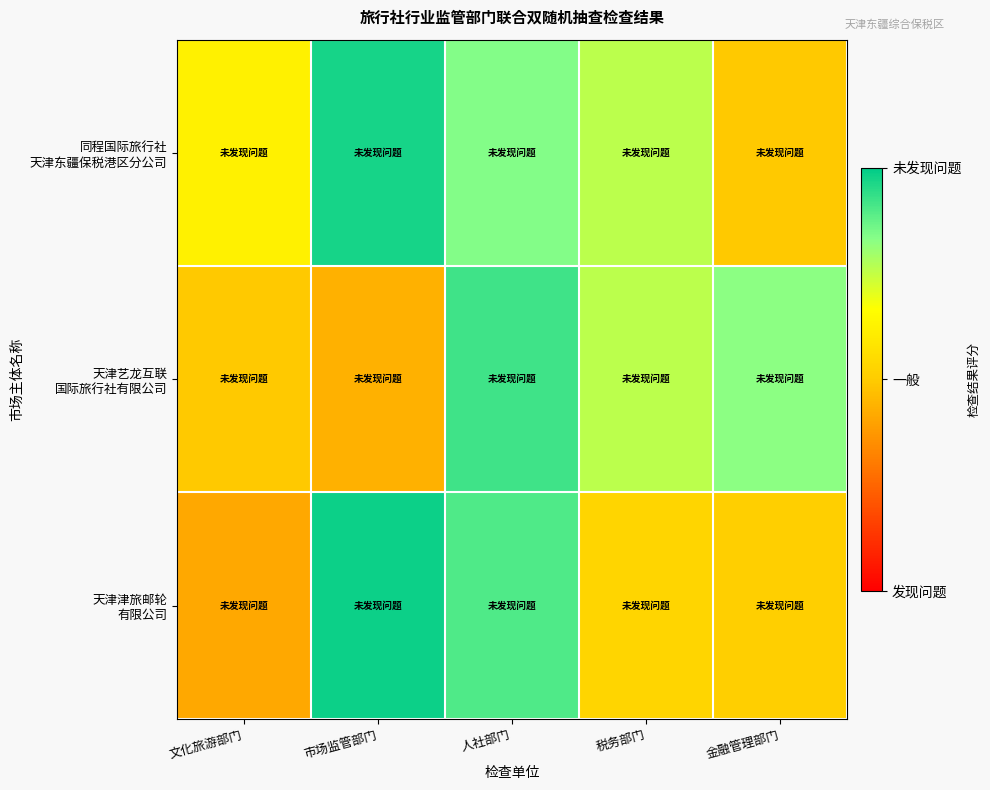

What is the smallest value displayed?

0.4